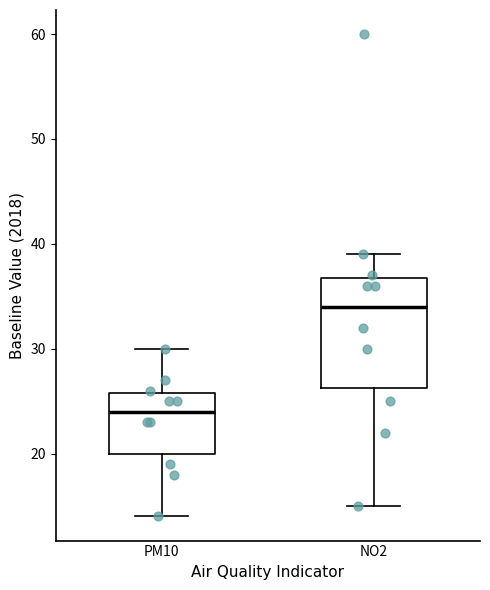

Which box has the highest median line?

NO2